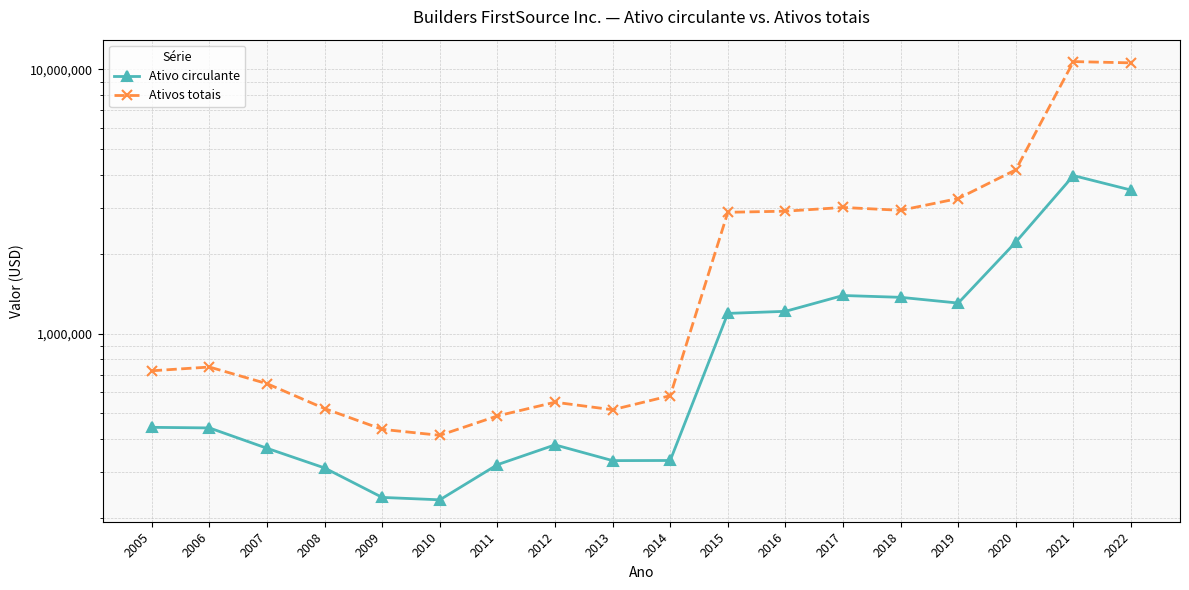

True or false: Ativos totais and Ativo circulante cross at least once.

False